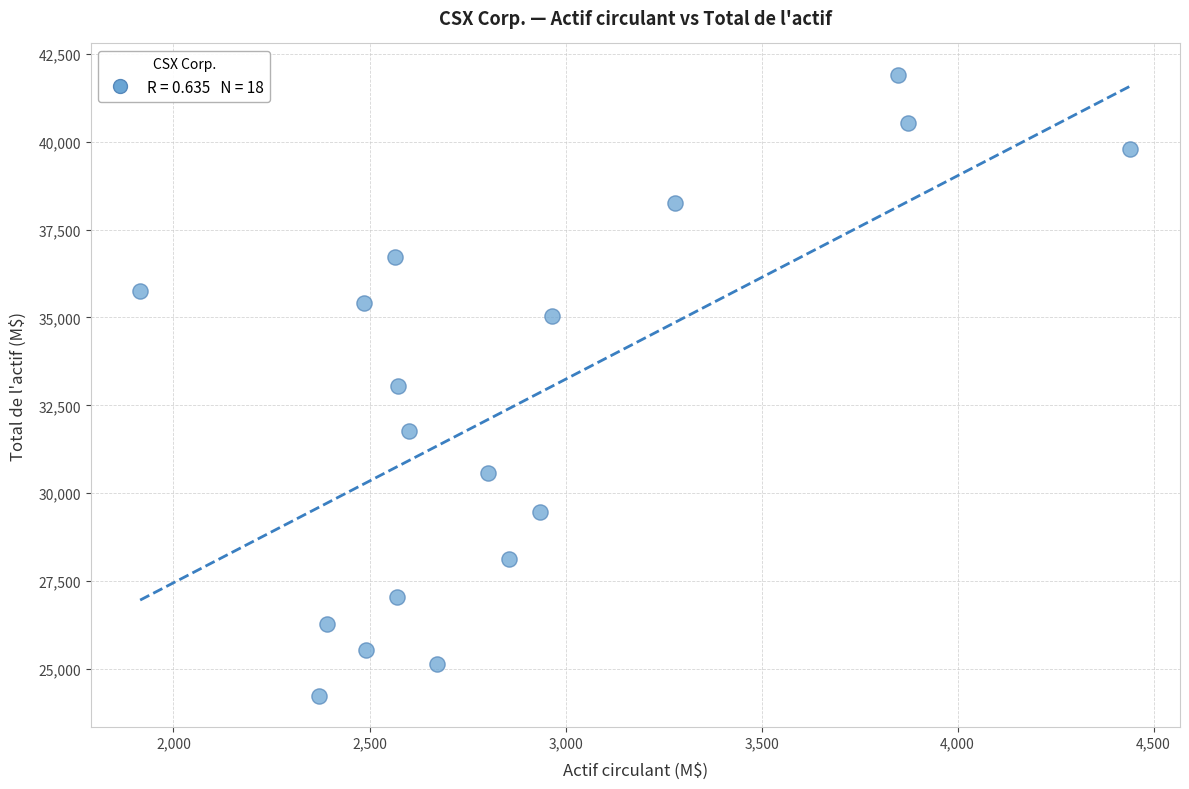

What is the range of X values (max minus min)?

2526